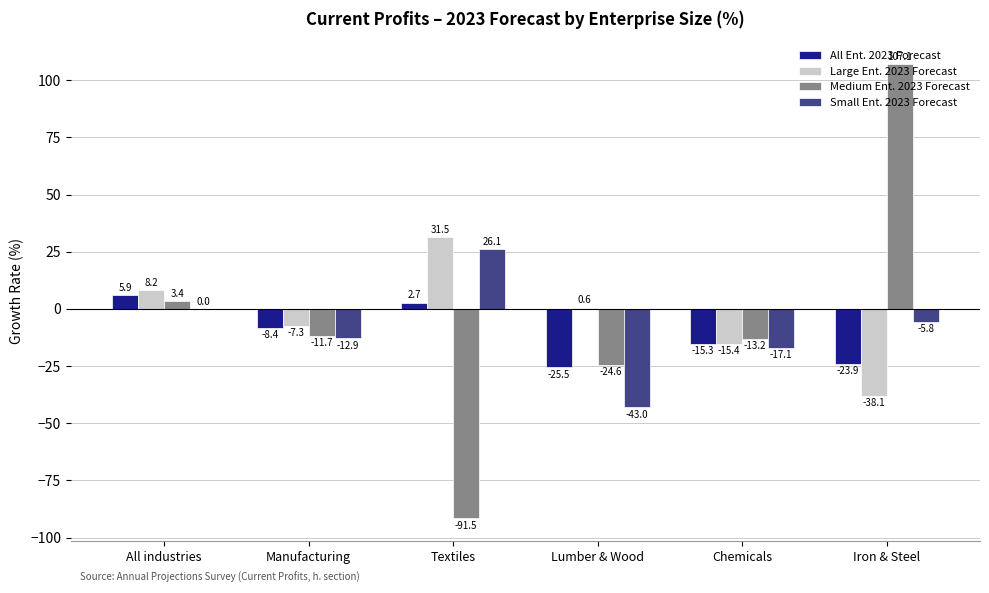

Reading left to right, list all the values displayed in this chart.

All Ent. 2023 Forecast: All industries=5.9	Manufacturing=-8.4	Textiles=2.7	Lumber & Wood=-25.5	Chemicals=-15.3	Iron & Steel=-23.9
Large Ent. 2023 Forecast: All industries=8.2	Manufacturing=-7.3	Textiles=31.5	Lumber & Wood=0.6	Chemicals=-15.4	Iron & Steel=-38.1
Medium Ent. 2023 Forecast: All industries=3.4	Manufacturing=-11.7	Textiles=-91.5	Lumber & Wood=-24.6	Chemicals=-13.2	Iron & Steel=107.1
Small Ent. 2023 Forecast: All industries=0.0	Manufacturing=-12.9	Textiles=26.1	Lumber & Wood=-43.0	Chemicals=-17.1	Iron & Steel=-5.8